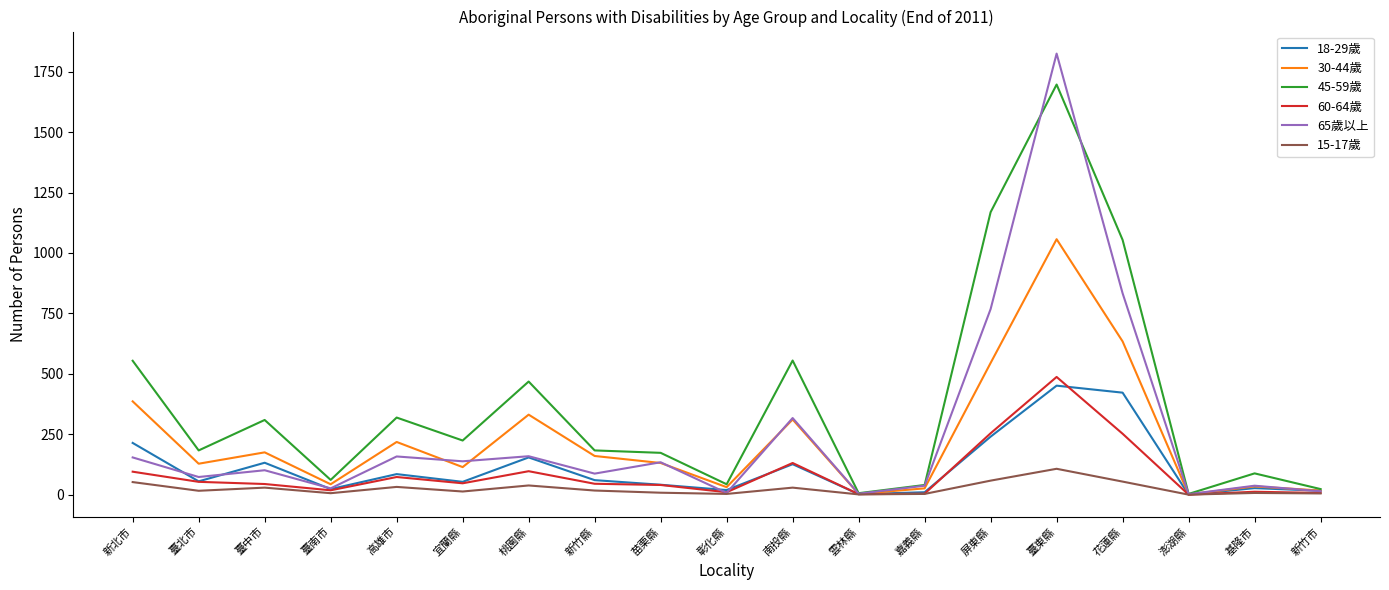

Between 彰化縣 and 屏東縣, which series saw the biggest shift?

45-59歲